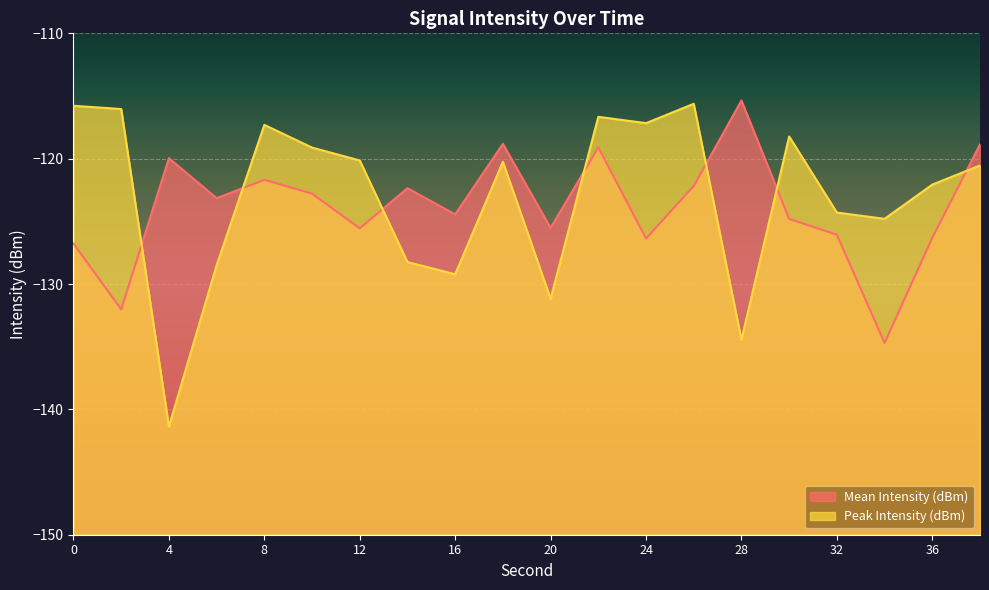

At which label does Peak Intensity (dBm) reach its minimum?

4